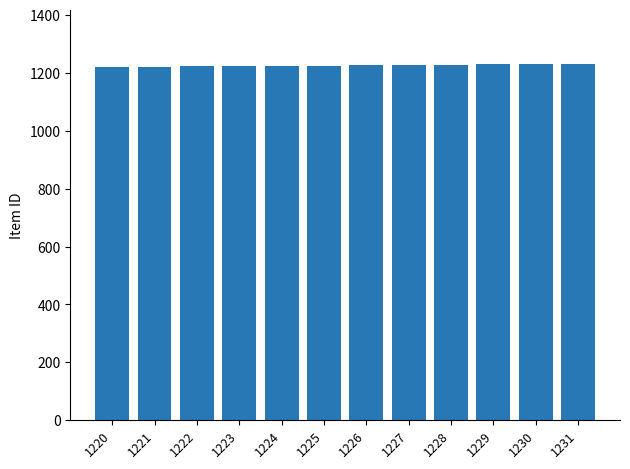

Count the number of categories in the chart.

12